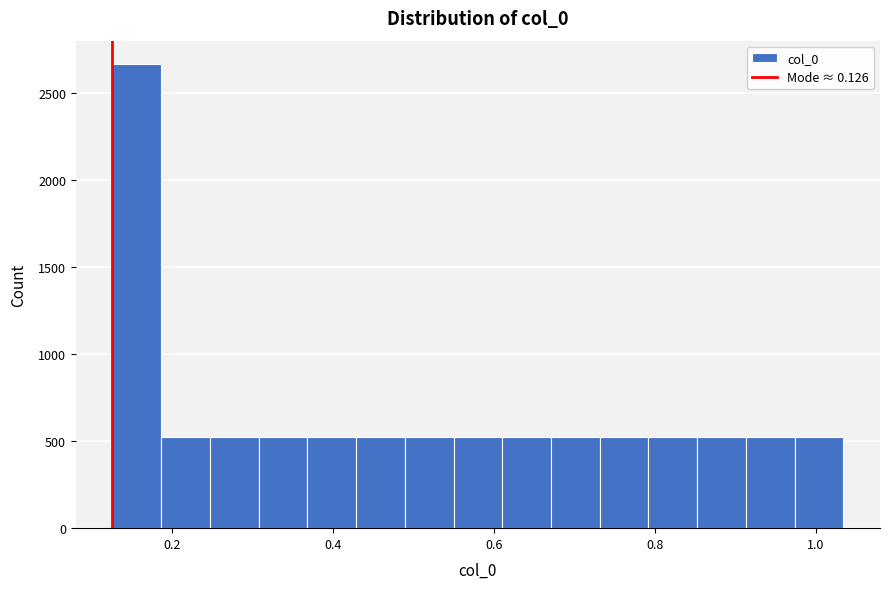

Around what value on the x-axis is the tallest bar? Give the approximate position of its centre, as read against the axis.

0.16